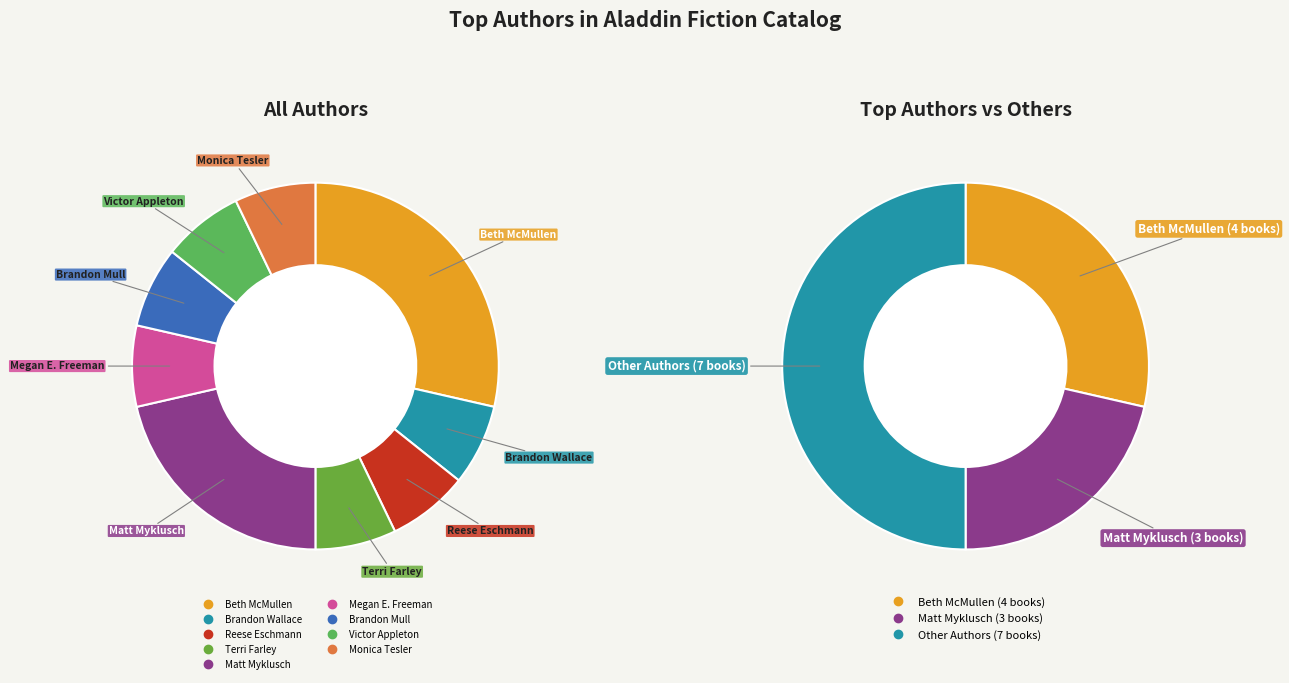

Which category has the smallest portion of the pie?

Brandon Wallace (474910068)